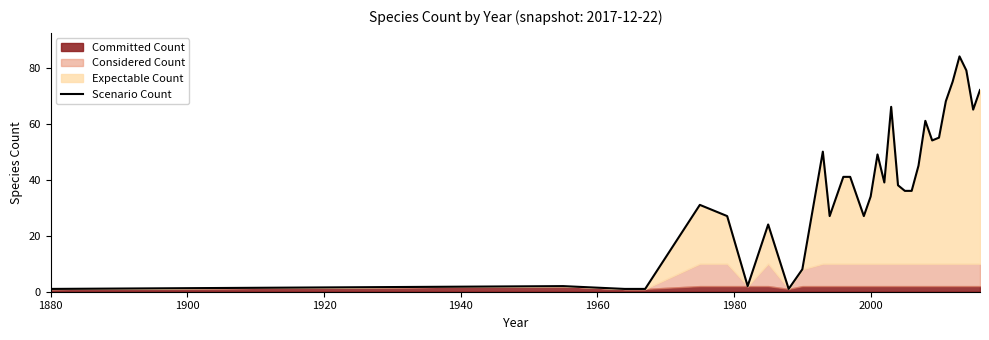

True or false: Scenario Count has a value of 34 at 2000.

True